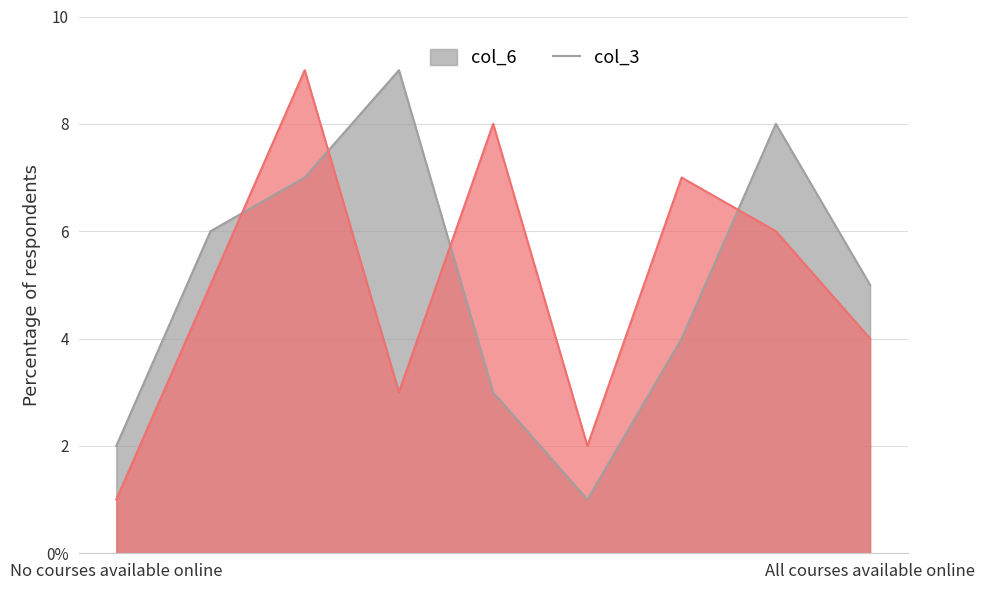

What is the label of the 6th point from the left?

7